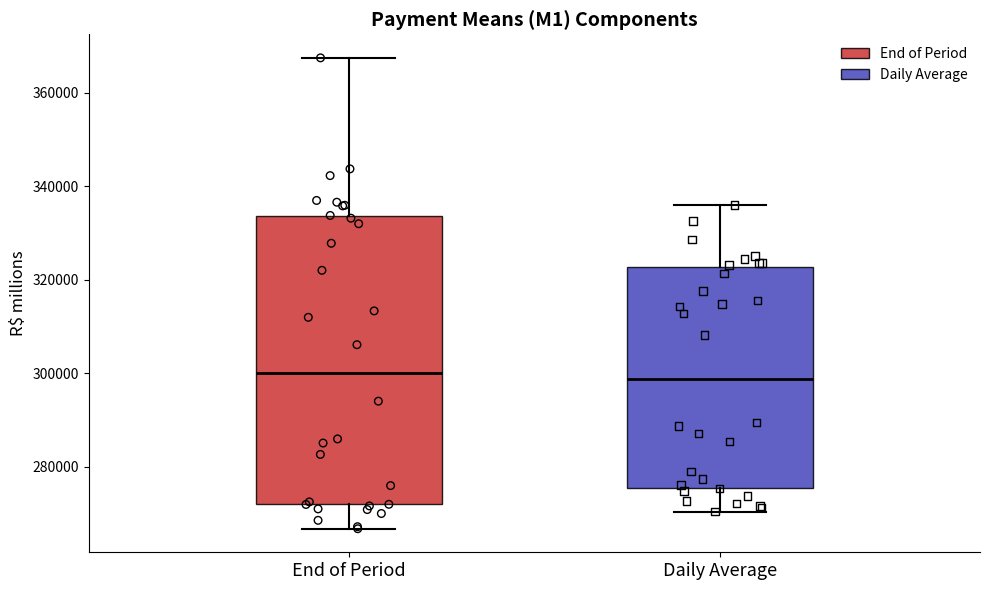

Which box is the tallest, from its lower edge to its upper edge?

End of Period